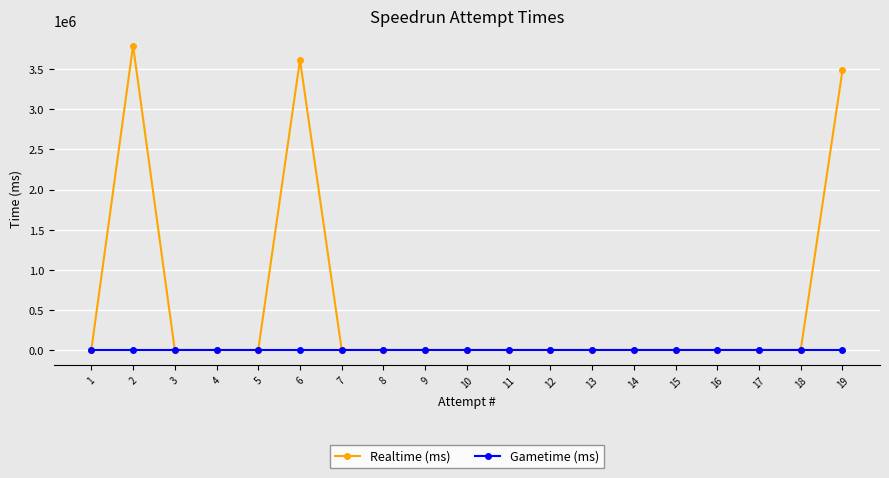

At how many categories does at least one series exceed 3495301?

2